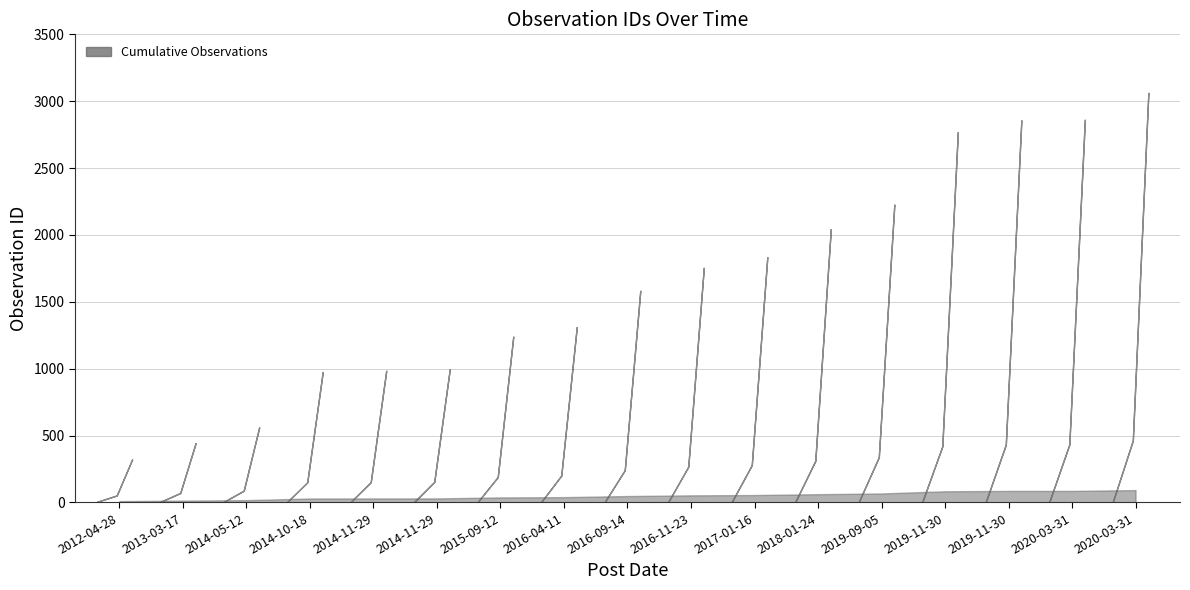

What is the value of the 4th point from the left?

974